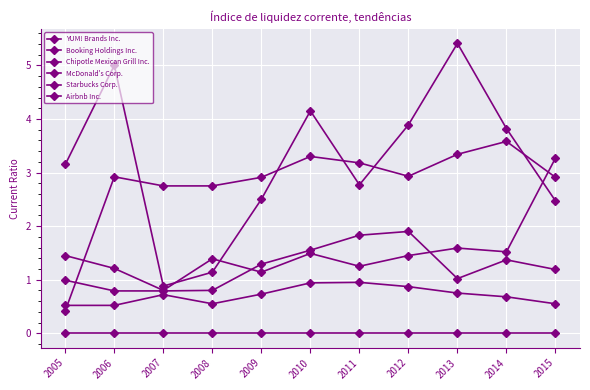

Which category has the lowest value across all series?

2005